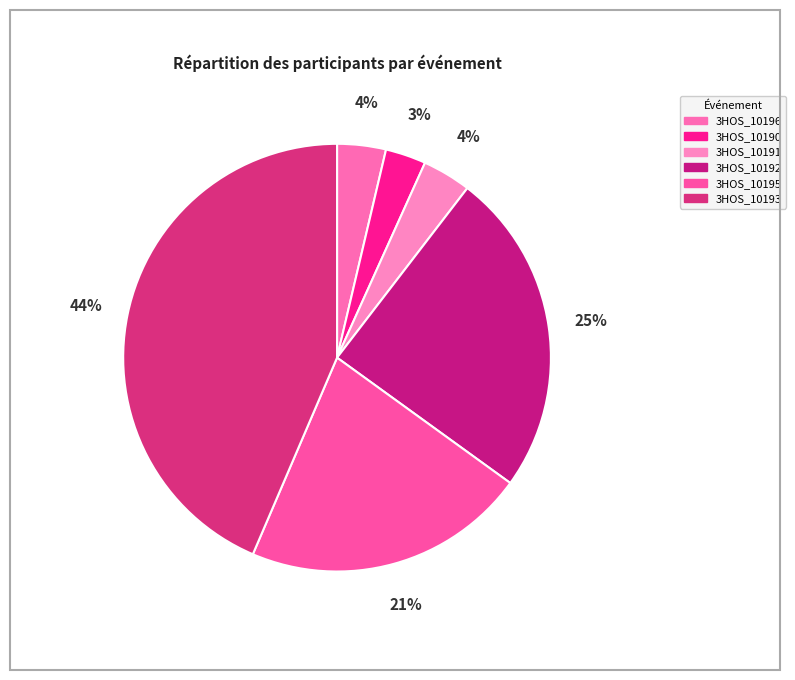

To the nearest percent, what is the average slice percentage?

17%